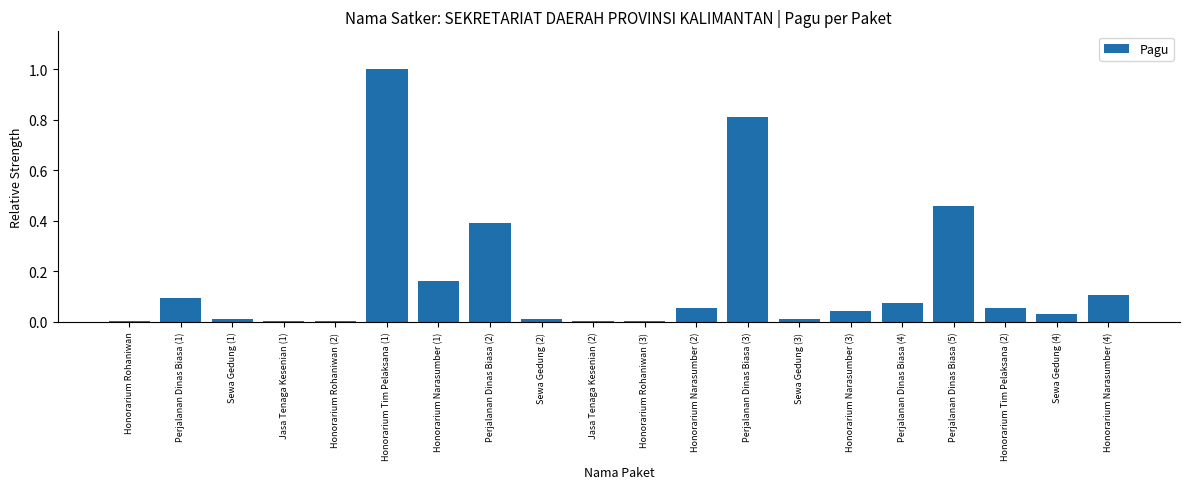

What is the change in value from Sewa Gedung (4) to Honorarium Narasumber (4)?

+0.1